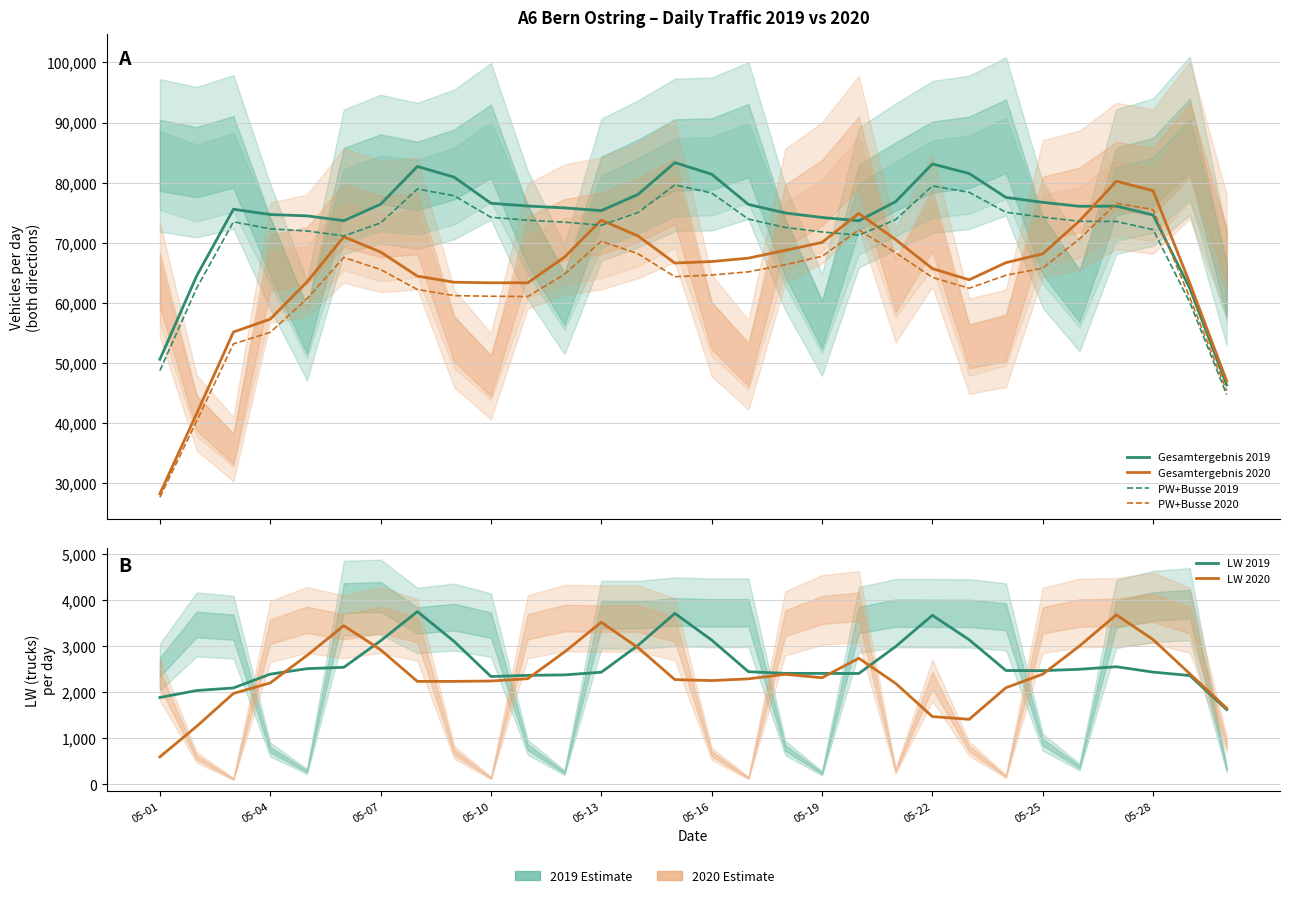

Between which two adjacent categories do Gesamtergebnis 2019 and Gesamtergebnis 2020 first intersect?

18 and 19